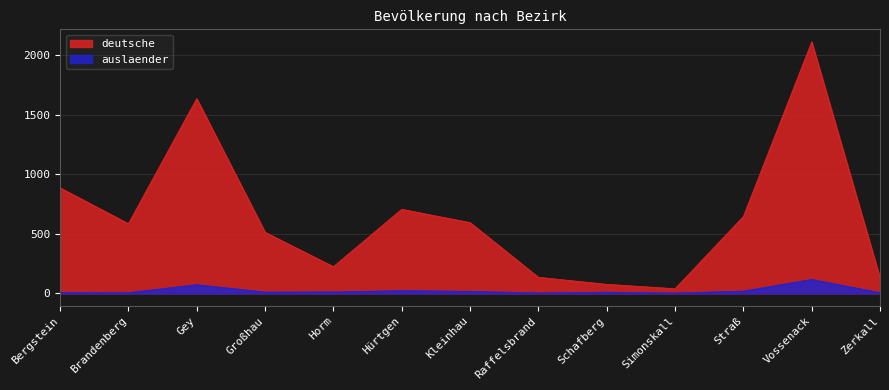

At Kleinhau, list the series in order from largest to smallest.

deutsche, auslaender